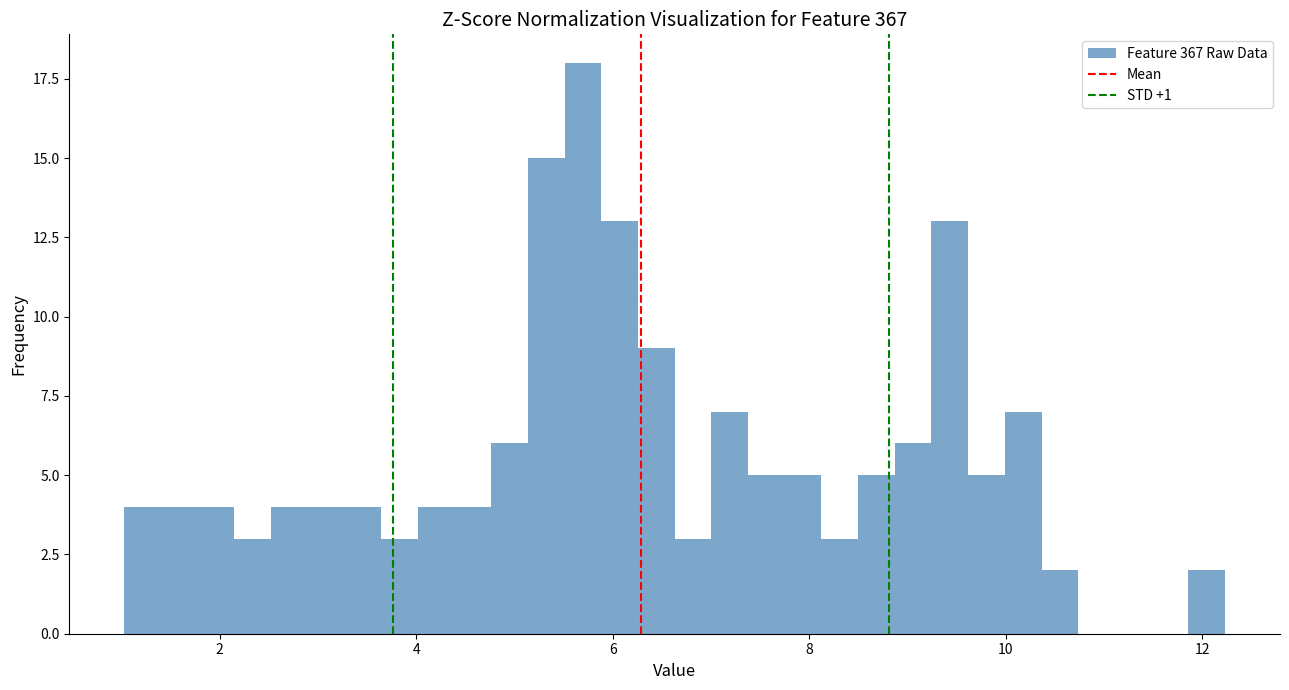

Around what value on the x-axis is the tallest bar? Give the approximate position of its centre, as read against the axis.

5.6